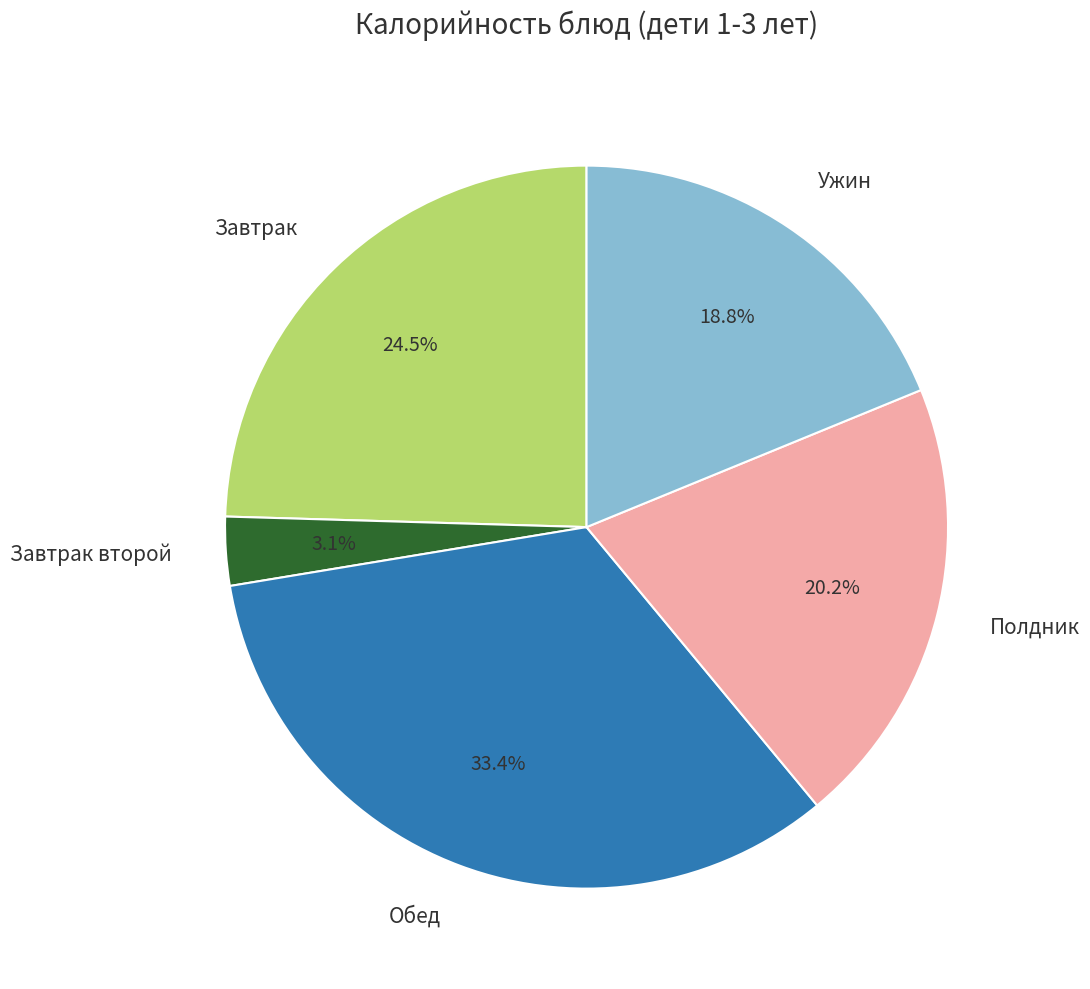

What portion of the pie excludes Завтрак?

75.5%